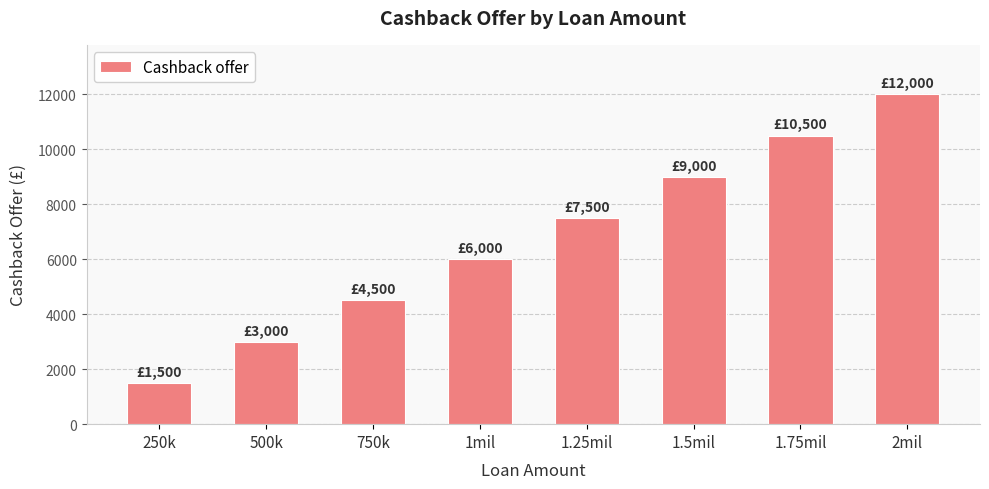

Reading left to right, extract all data points from this chart.

1500	3000	4500	6000	7500	9000	10500	12000